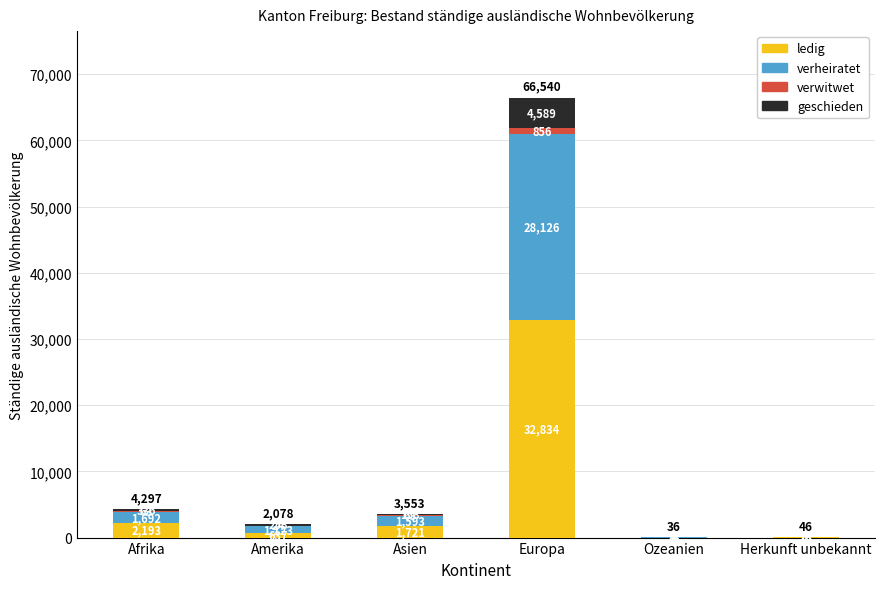

What value does the ledig series have at Europa, to the nearest 100?

32800